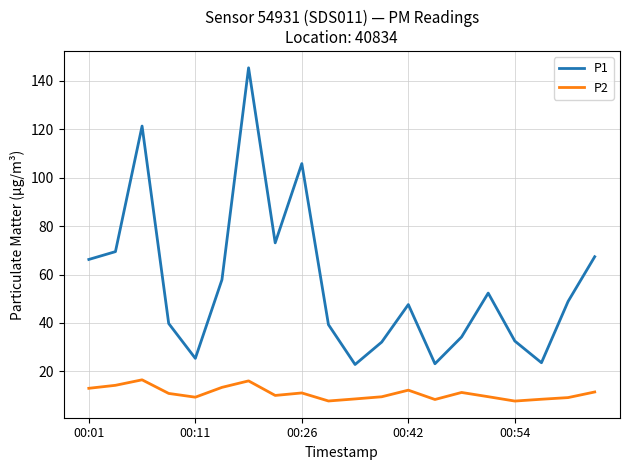

True or false: P1 has more than 1 points higher than both neighbors.

True